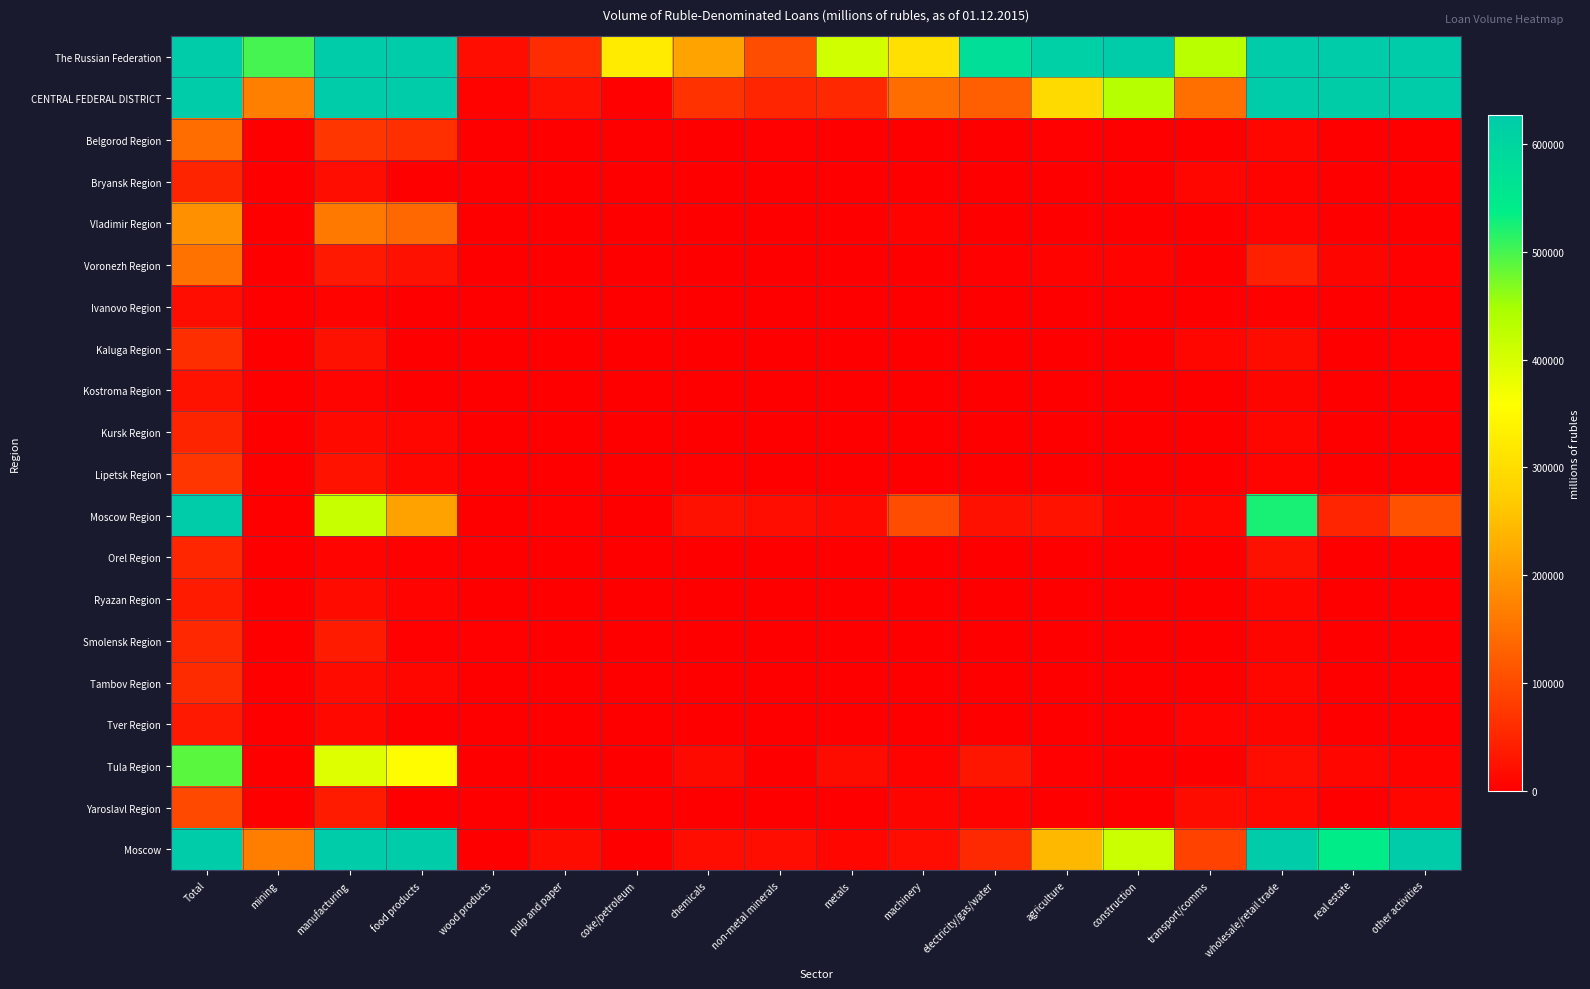

At how many categories does at least one series exceed 4266069?

2